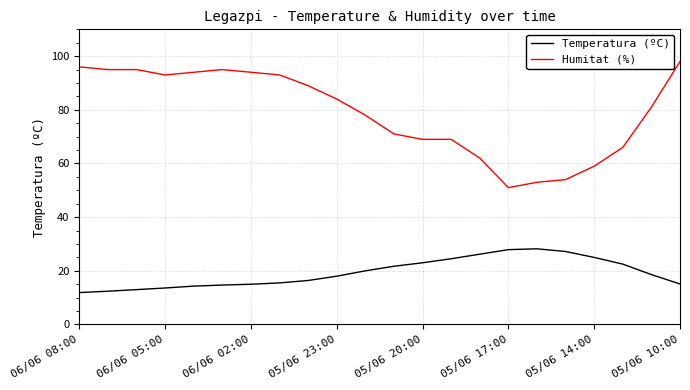

At how many categories does at least one series exceed 58?

19